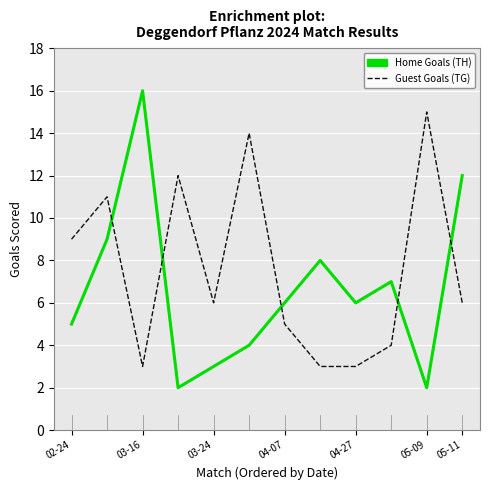

Is this an area chart (filled region under the line)?

No